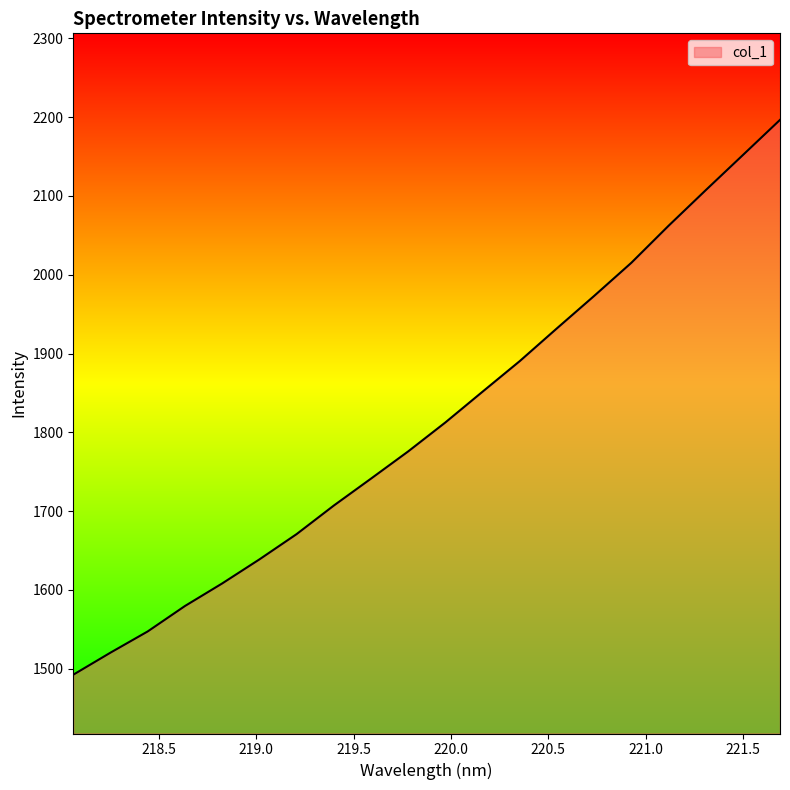

What is the greatest value displayed?

2196.5